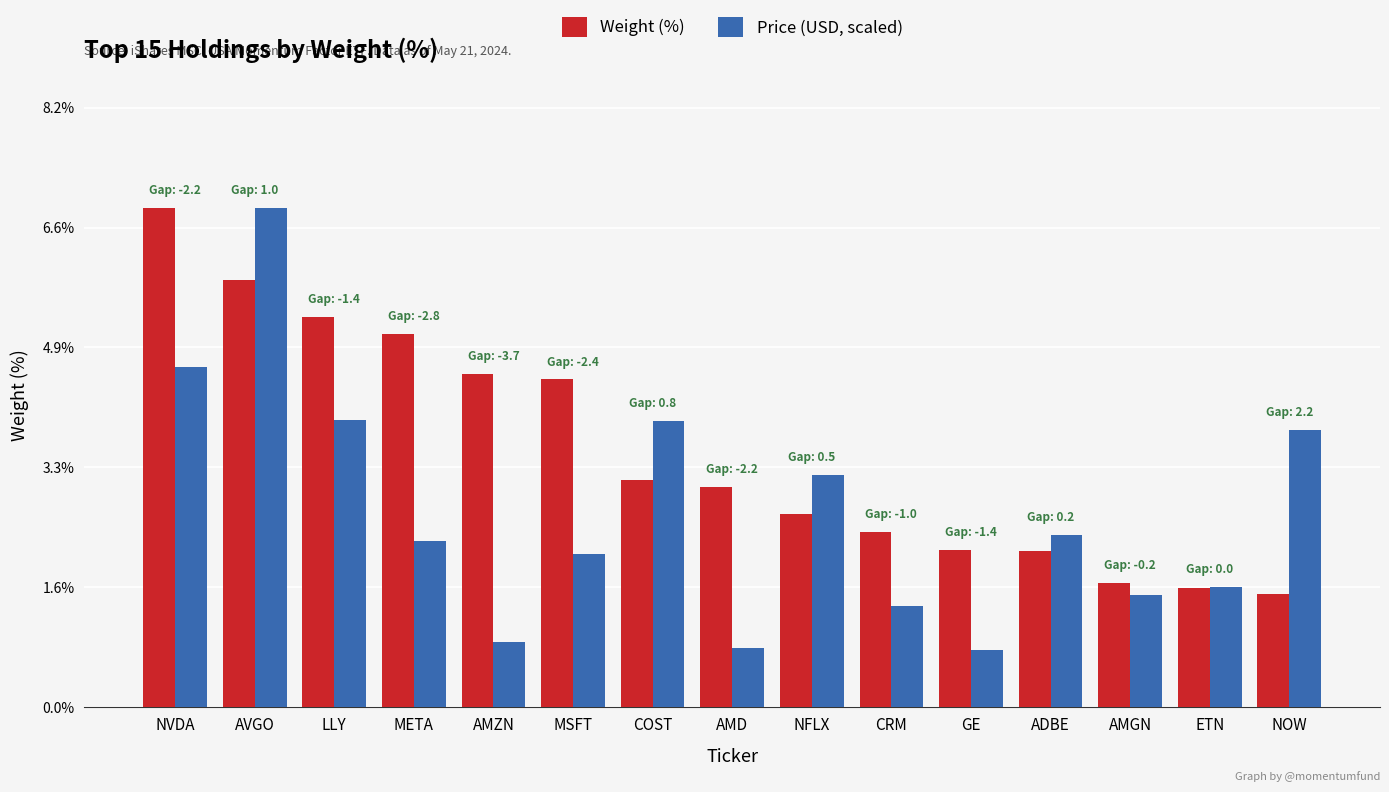

How many bars are there in total?

30